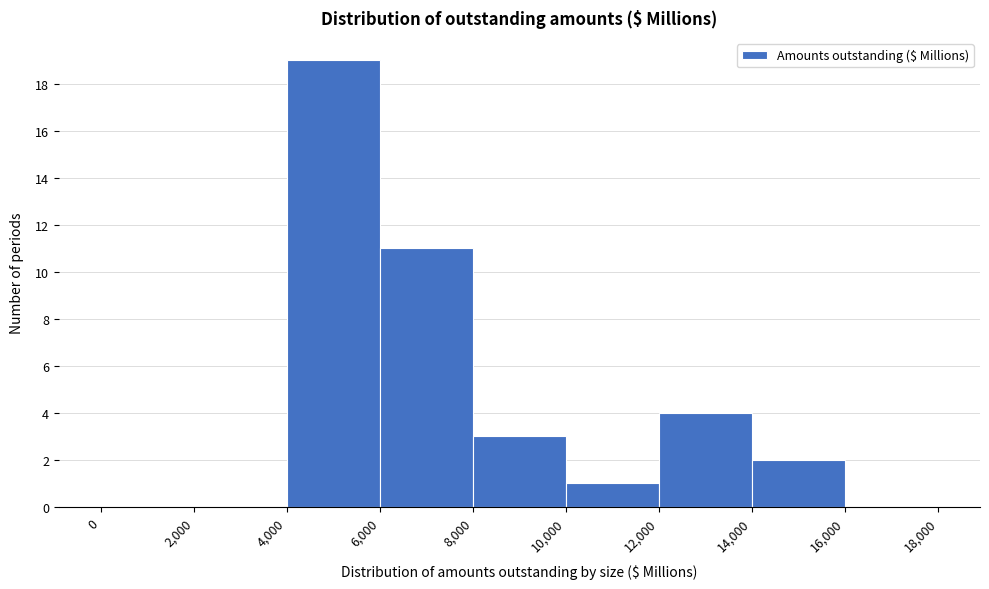

Reading left to right, list every bar in this chart as the range it spans on the x-axis followed by its height. The values are not printed on the chart, so give them approximately, as read against the axis.

0 to 2,000: 0
2,000 to 4,000: 0
4,000 to 6,000: 19
6,000 to 8,000: 11
8,000 to 10,000: 3
10,000 to 12,000: 1
12,000 to 14,000: 4
14,000 to 16,000: 2
16,000 to 18,000: 0